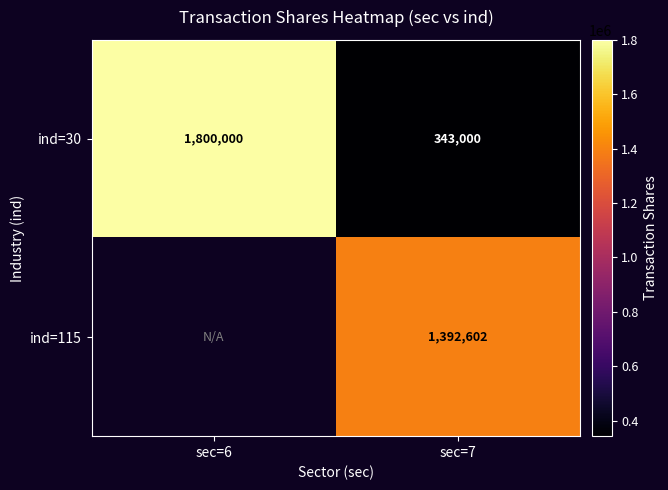

How many categories are shown in the chart?

2